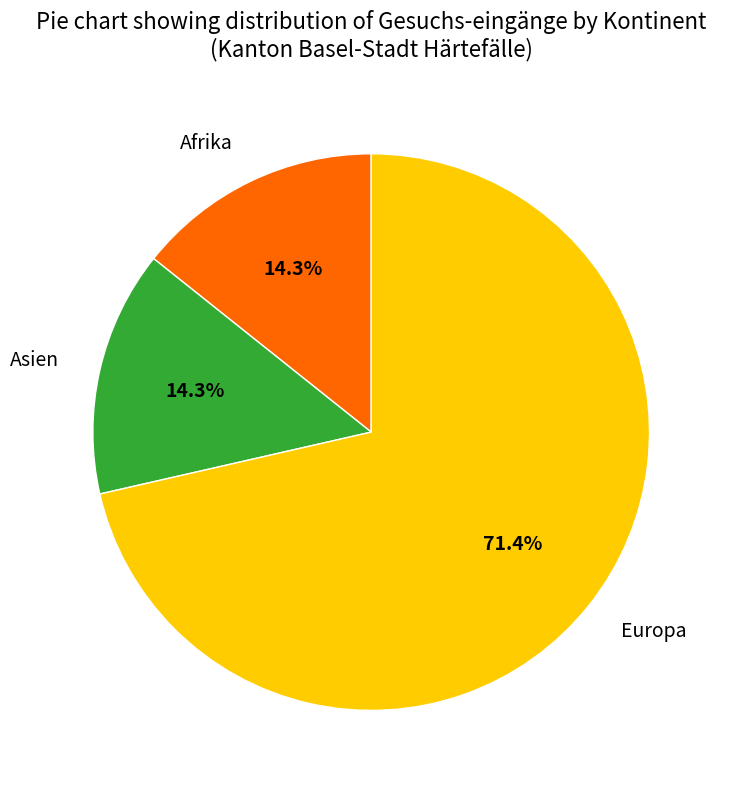

Is it true that Europa is 71% of the pie?

True